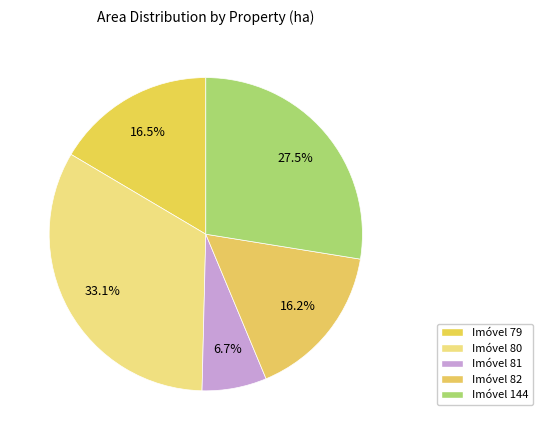

How many segments does this pie chart have?

5